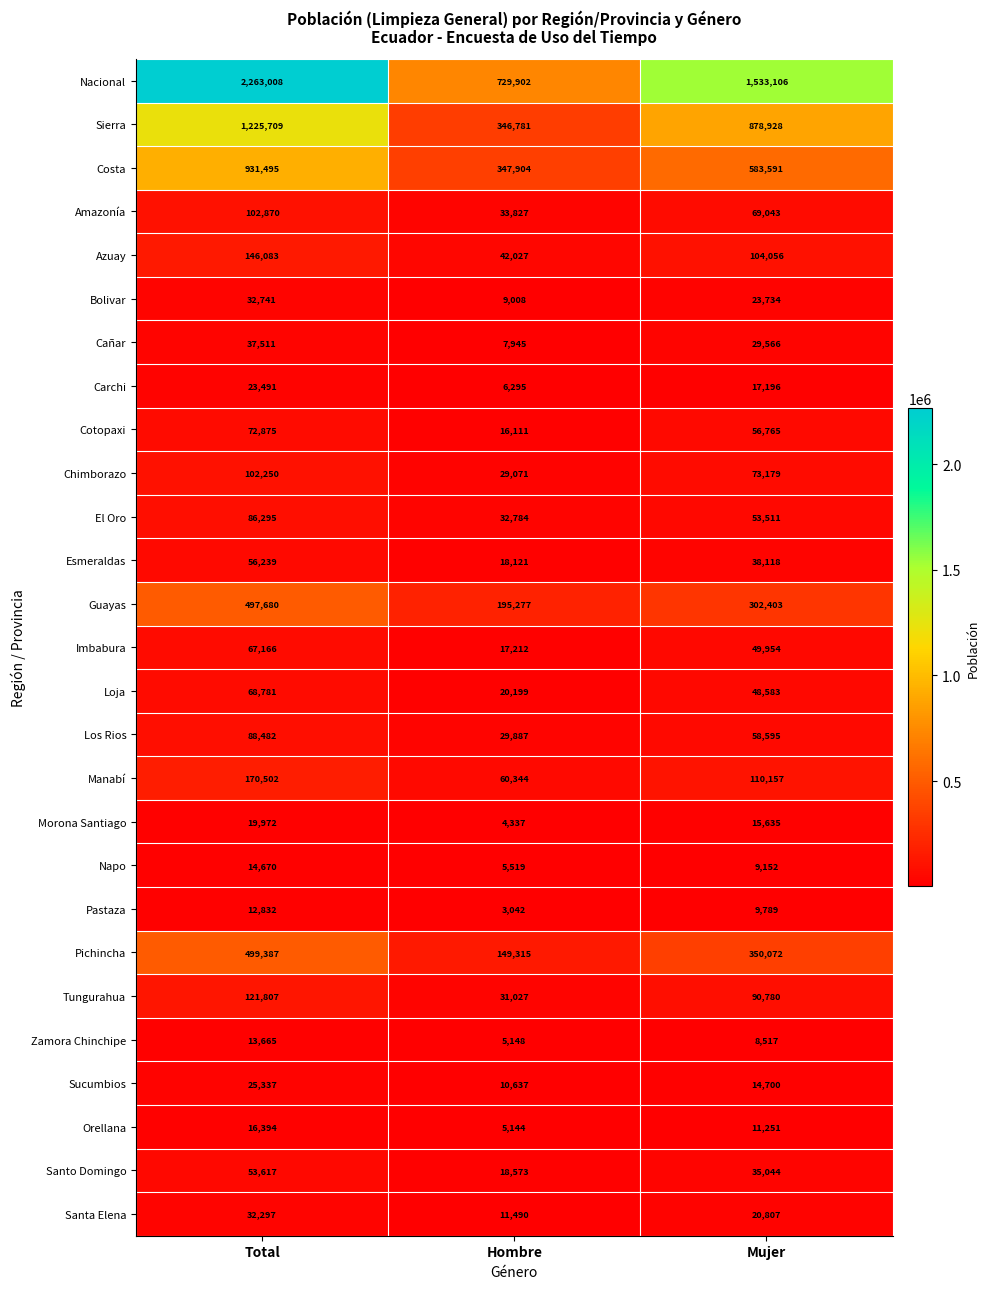

What is the sum of the Costa values at Hombre and Mujer?

931495